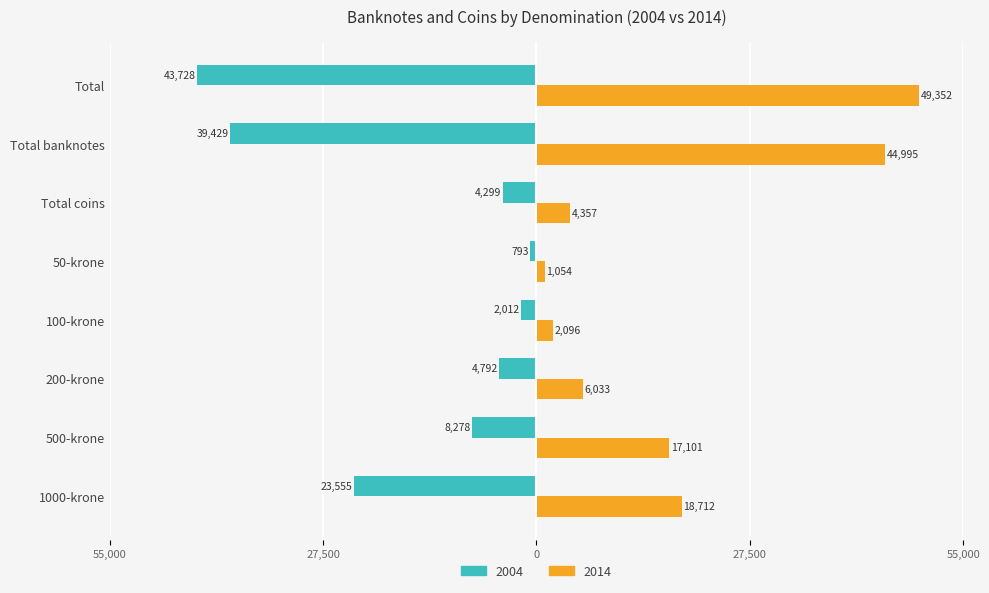

What is the maximum value shown in the chart?

49352